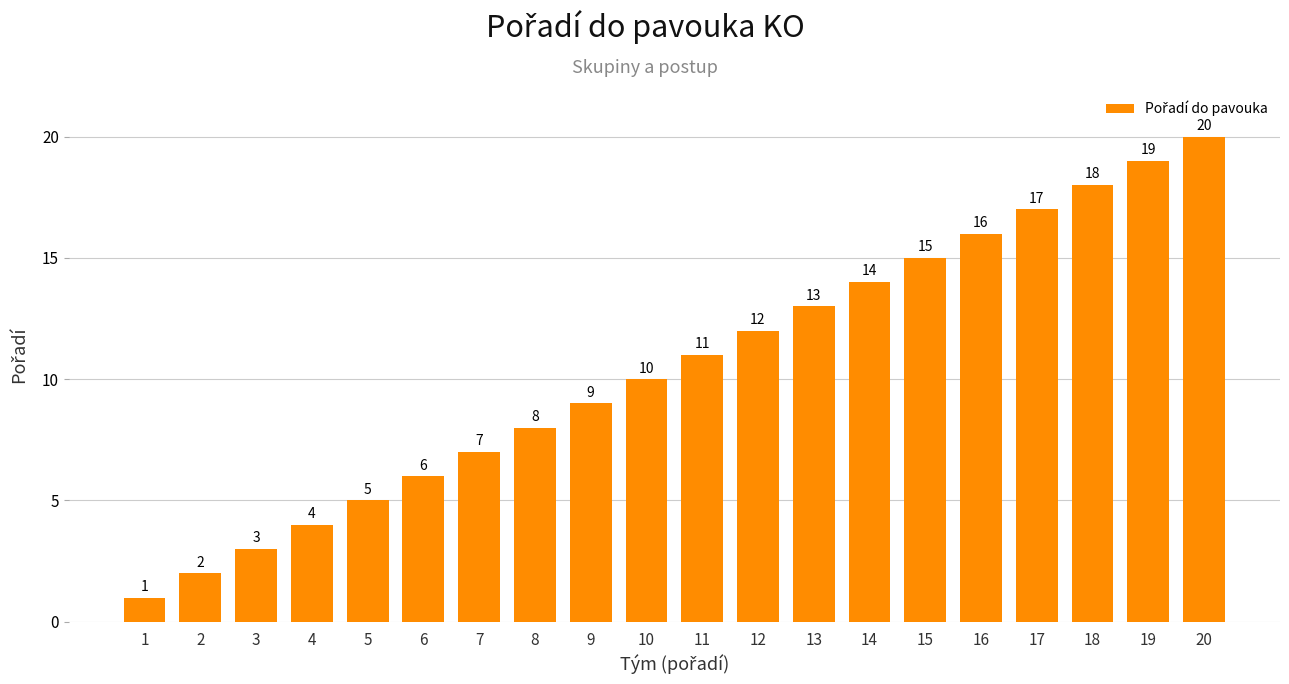

How many bars are there in total?

20